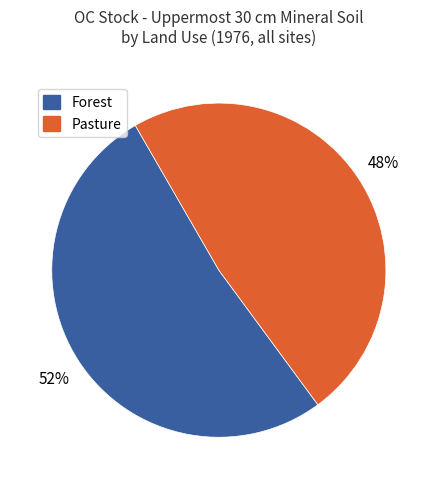

To the nearest percent, what is the difference between the largest and smallest slice percentages?

4%